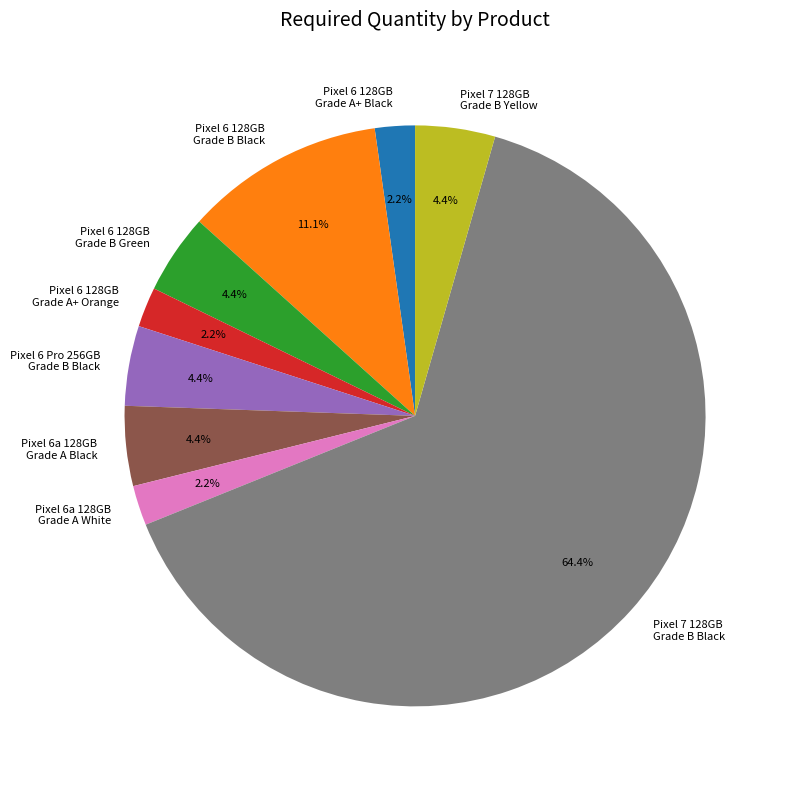

Which category accounts for the majority?

Pixel 7 128GB Grade B Black